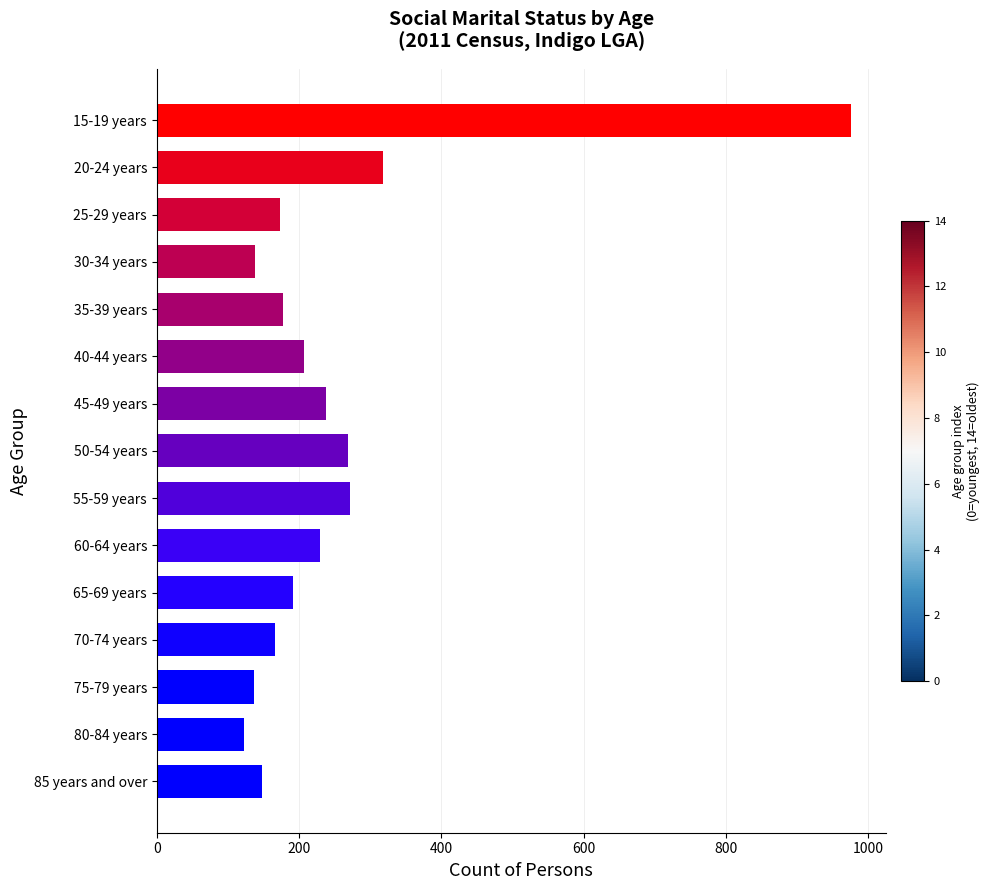

What is the change in value from 80-84 years to 60-64 years?

+106